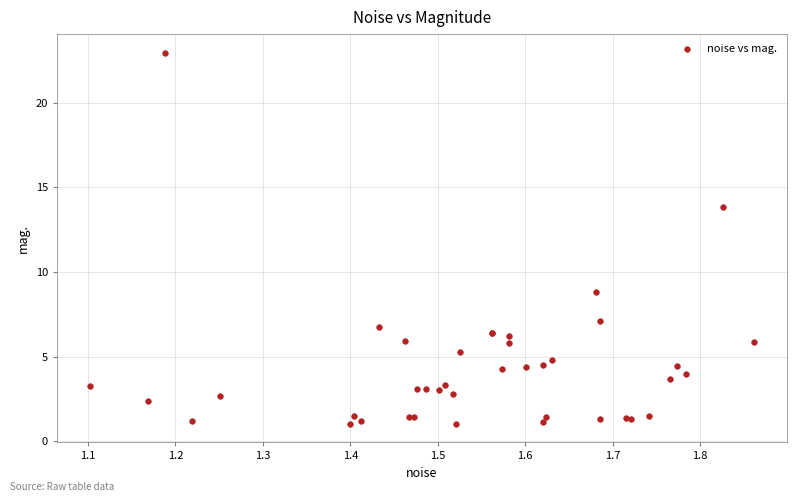

What Y value in the scatter plot is closest to 11?

8.8